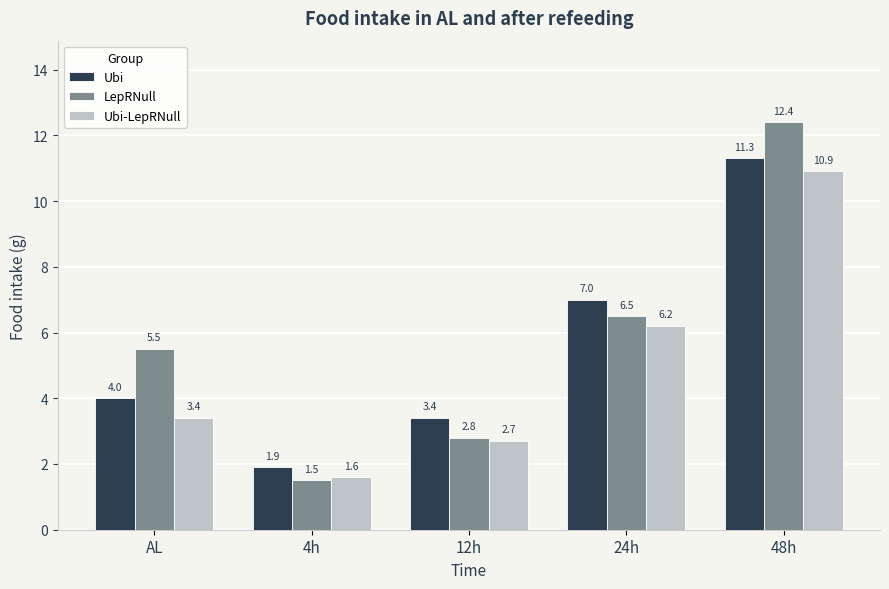

What is the label of the 1st bar from the left?

AL